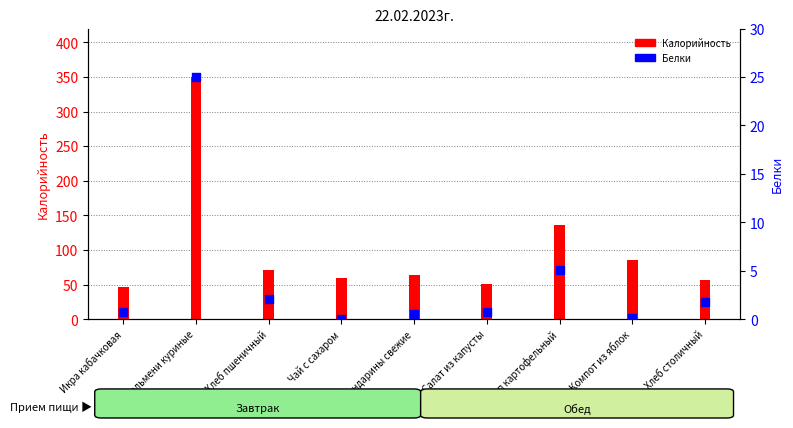

What is the ratio of the value at Пельмени куриные to the value at Суп картофельный?

4.9